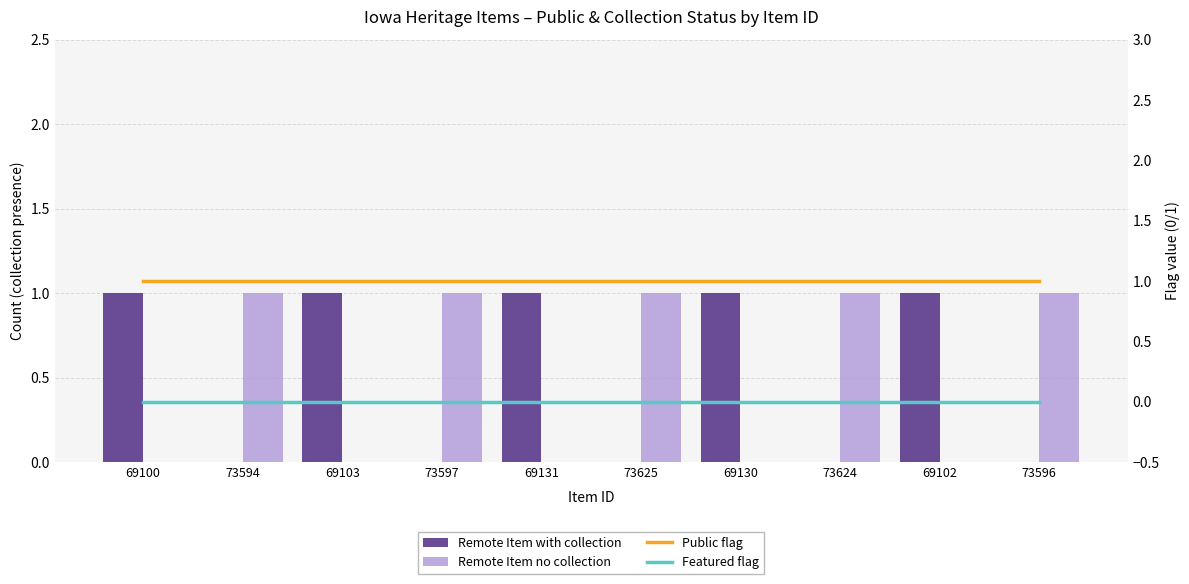

List the labels in order of Remote Item no collection value, largest first.

73594, 73597, 73625, 73624, 73596, 69100, 69103, 69131, 69130, 69102